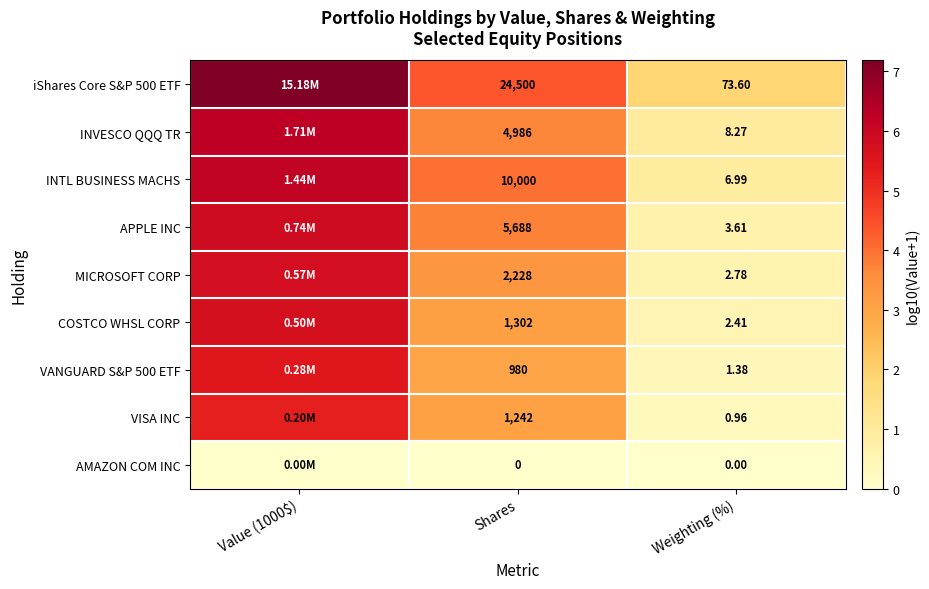

What is the difference between the COSTCO WHSL CORP values at Weighting (%) and Value (1000$)?

5.2